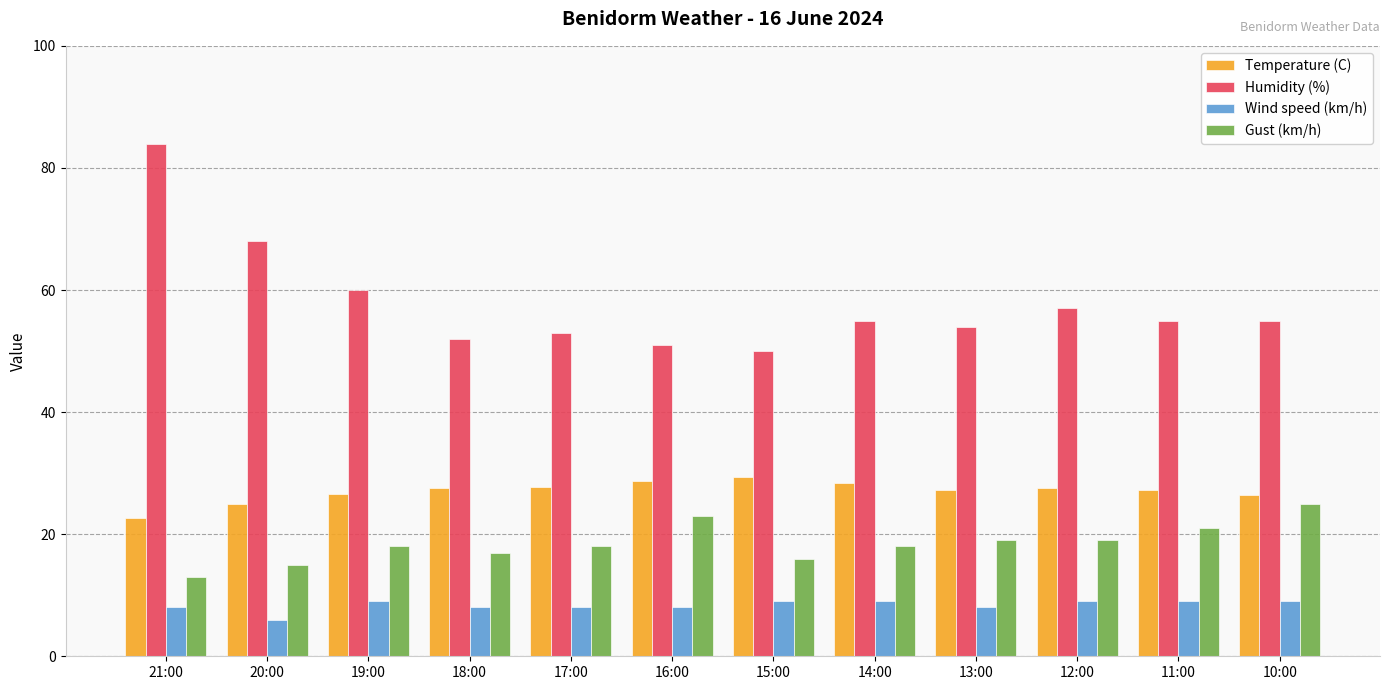

What is the approximate value of Temperature (C) at 10:00?

26.4